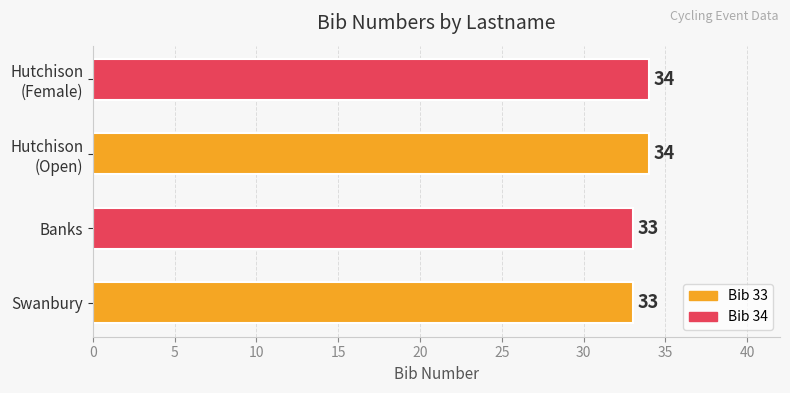

What is the minimum value shown in the chart?

33